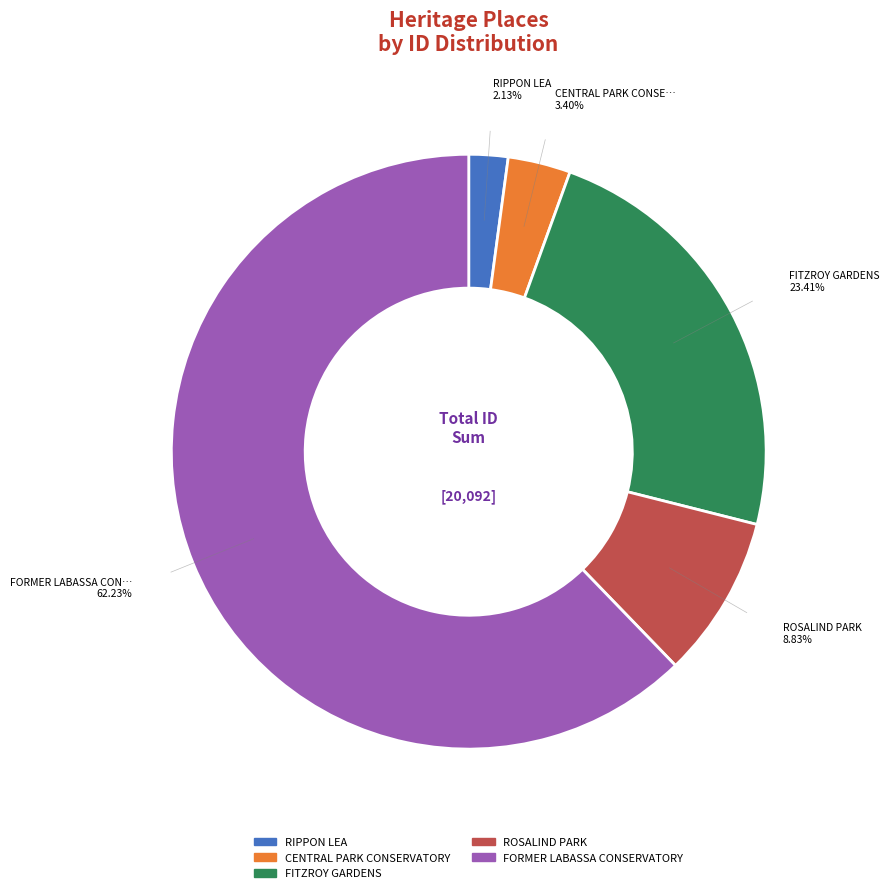

Combined, do FITZROY GARDENS and CENTRAL PARK CONSERVATORY account for over 50%?

No